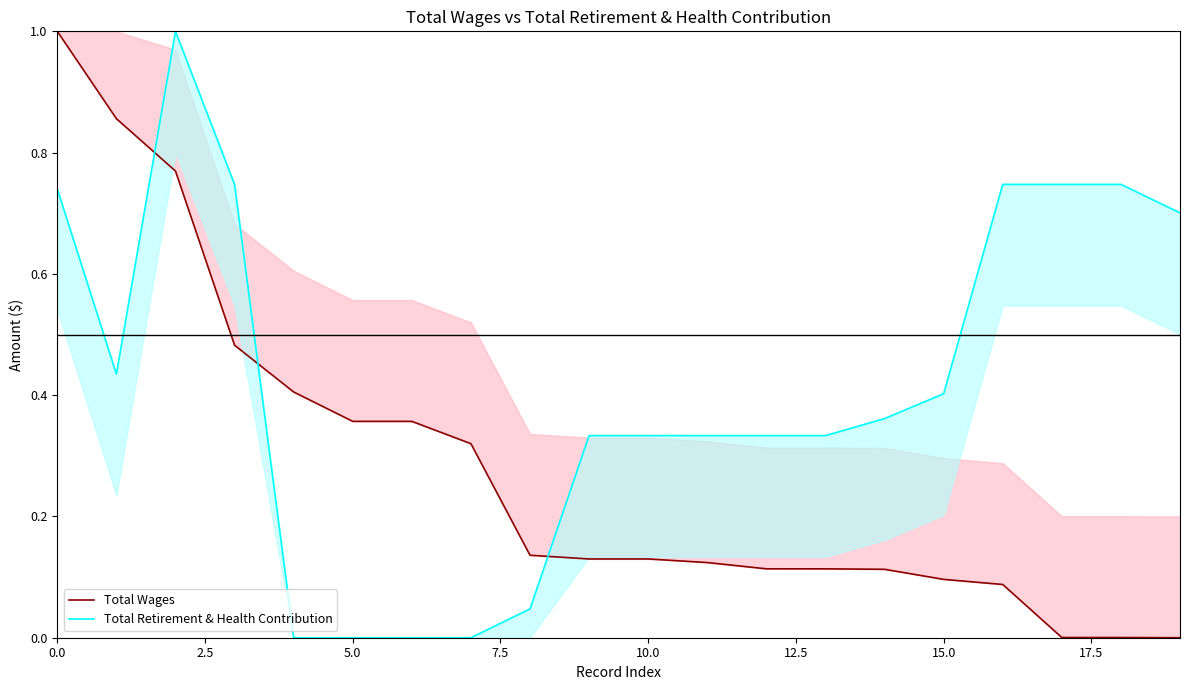

List the series in order of their overall mean, highest first.

Total Retirement & Health Contribution, Total Wages